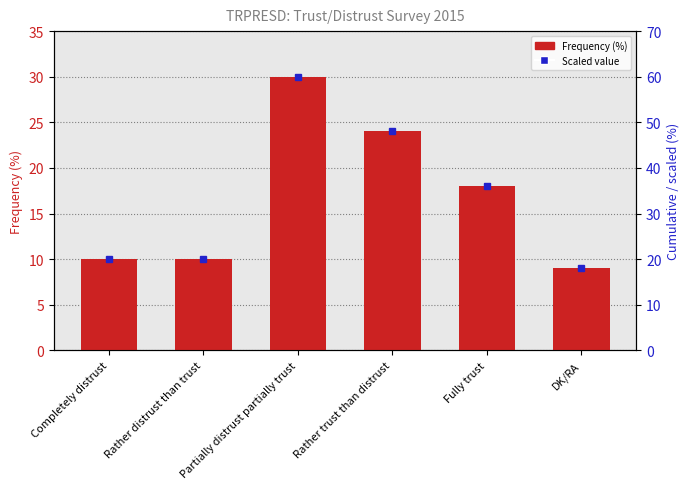

What is the difference between the second highest and minimum values?

15